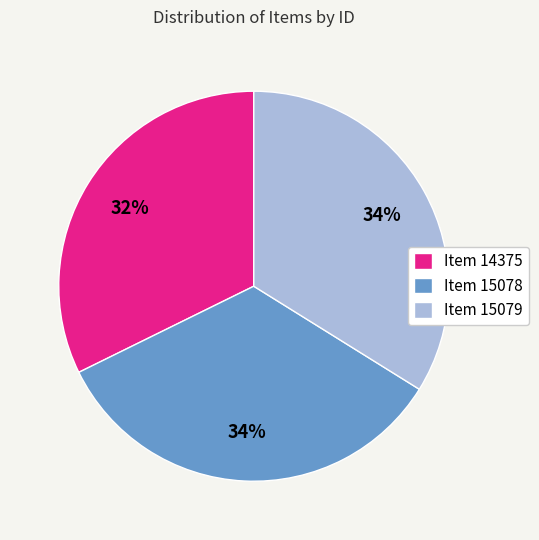

Is there a majority slice in this chart?

No